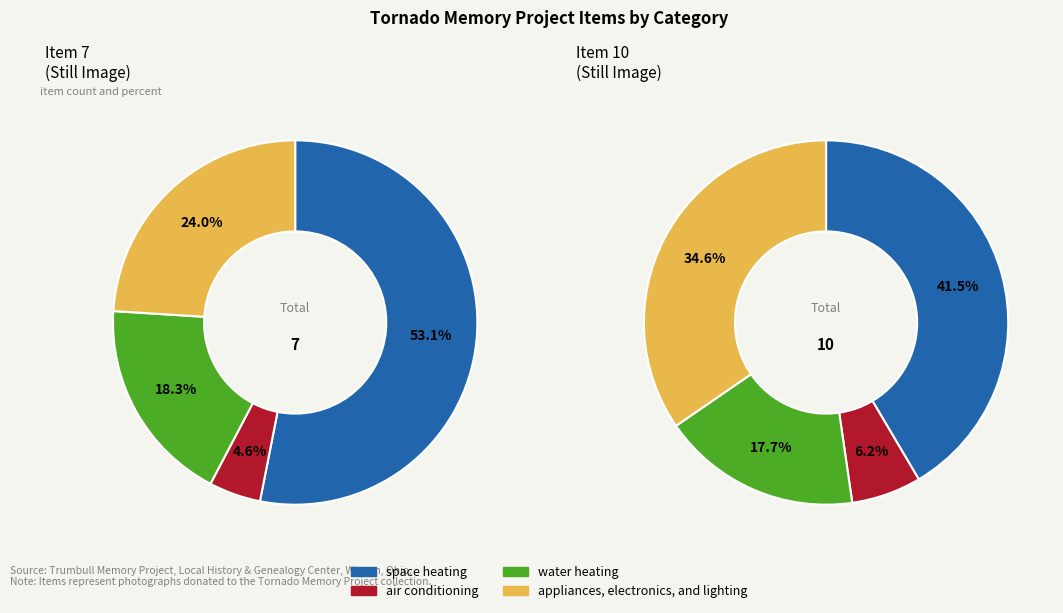

What is the change in value from Item 7 to Item 10?

+3